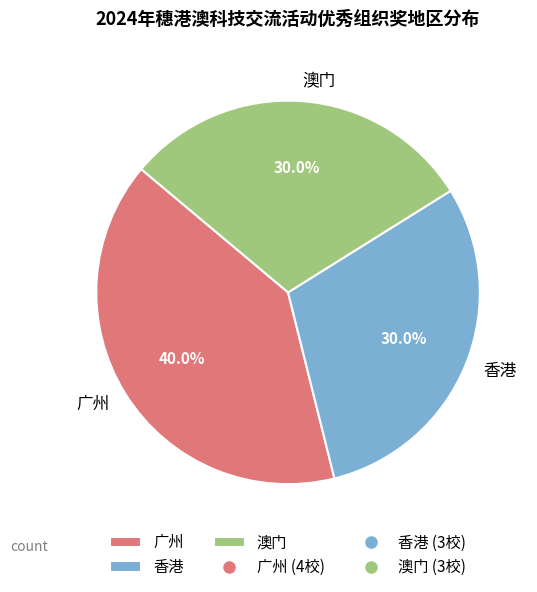

Is the sum of 香港 and 广州 greater than half?

Yes